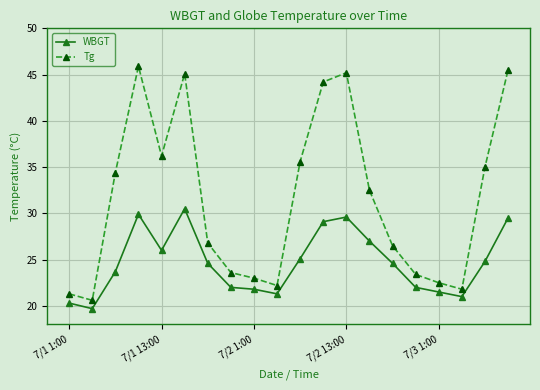

What is the minimum value shown in the chart?

19.7